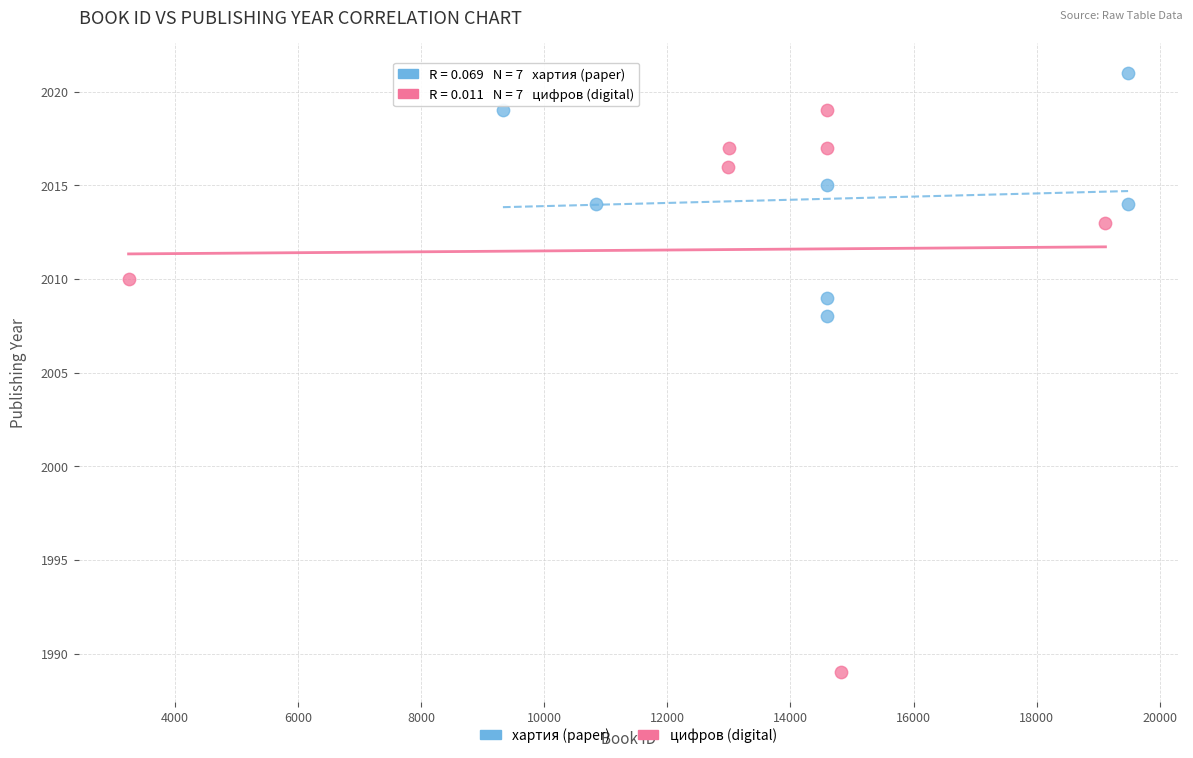

Which series reaches the maximum Y coordinate?

хартия (paper)